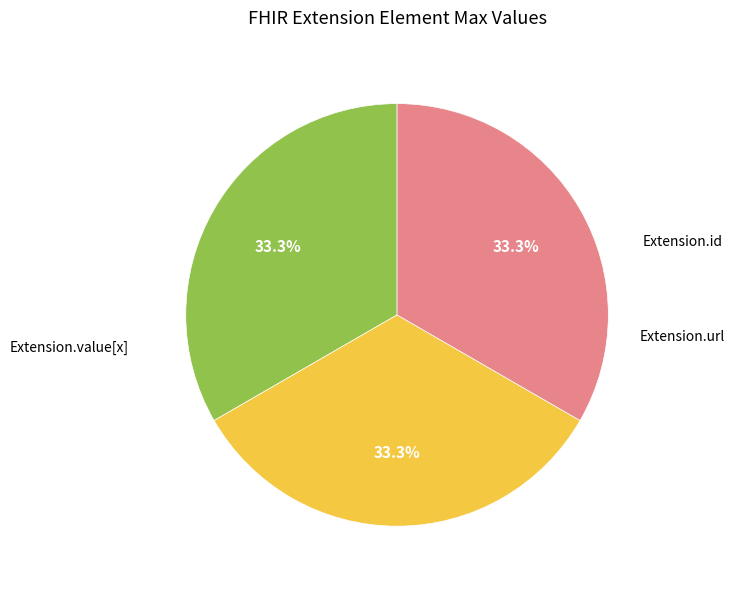

Which slice is the largest?

Extension.url